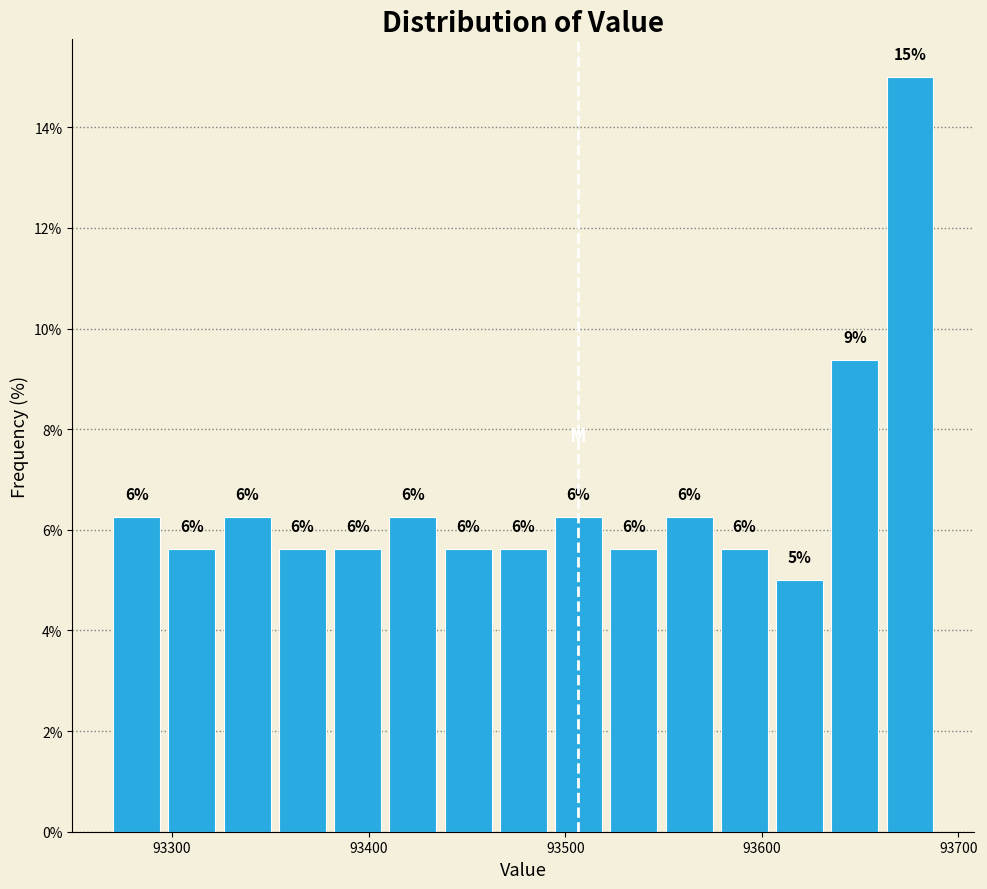

Read against the x-axis, roughly where is the centre of the tallest bar?

93680